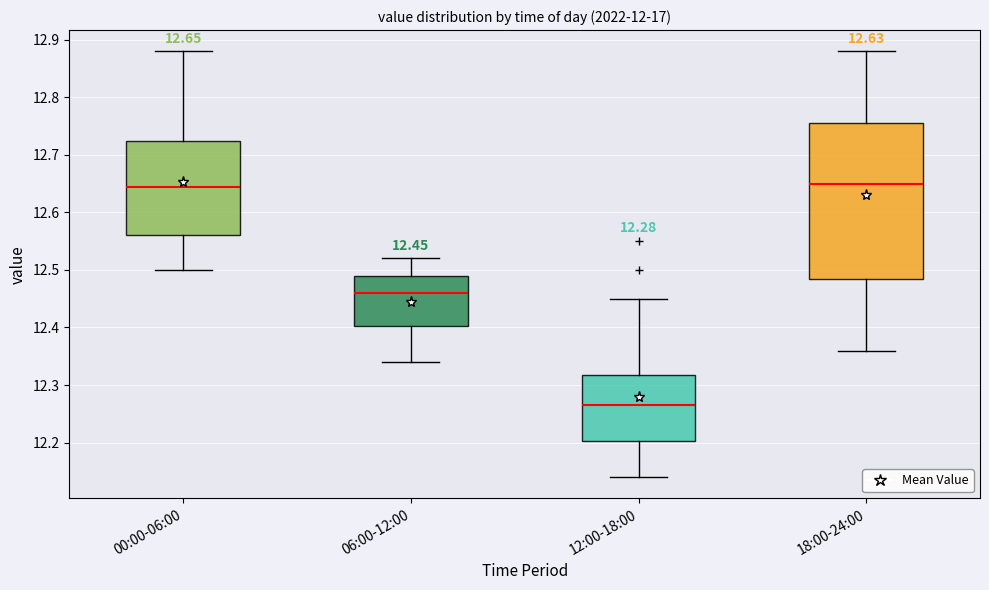

Which box's median line is the lowest?

12:00-18:00